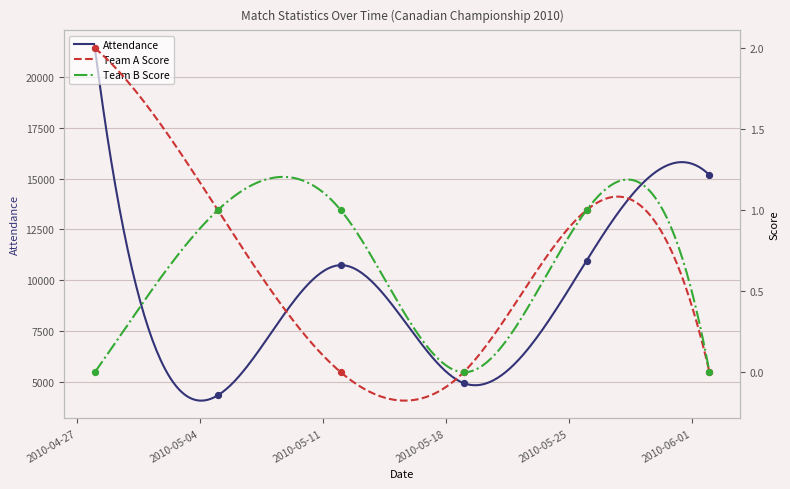

At how many categories does at least one series exceed 12729?

2